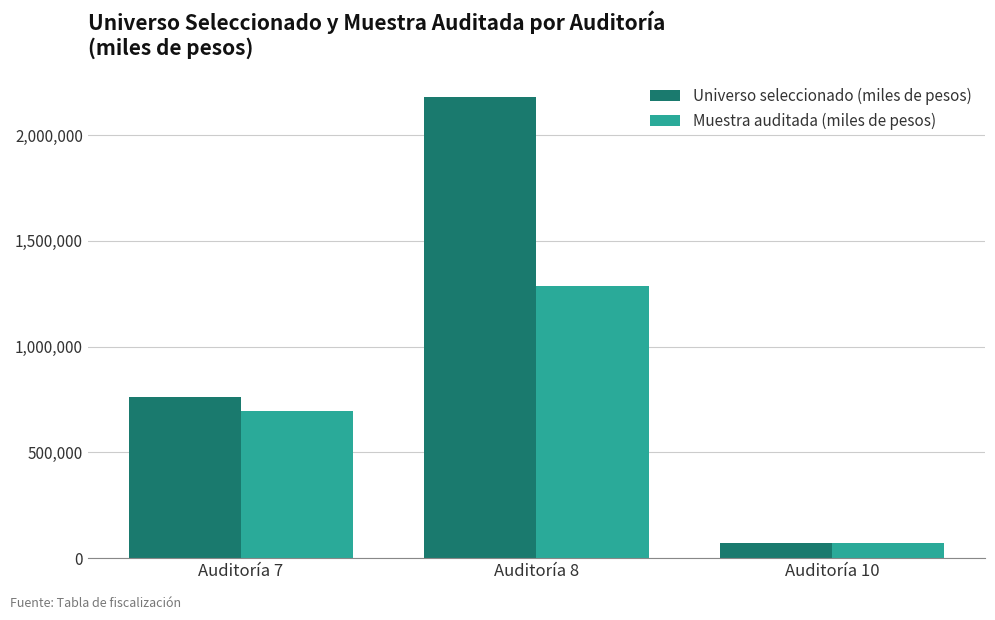

Reading left to right, what are all the values shown in this chart?

Universo seleccionado (miles de pesos): Auditoría 7=761512.6	Auditoría 8=2179528.2	Auditoría 10=70725.4
Muestra auditada (miles de pesos): Auditoría 7=693254.6	Auditoría 8=1287411.6	Auditoría 10=70725.4